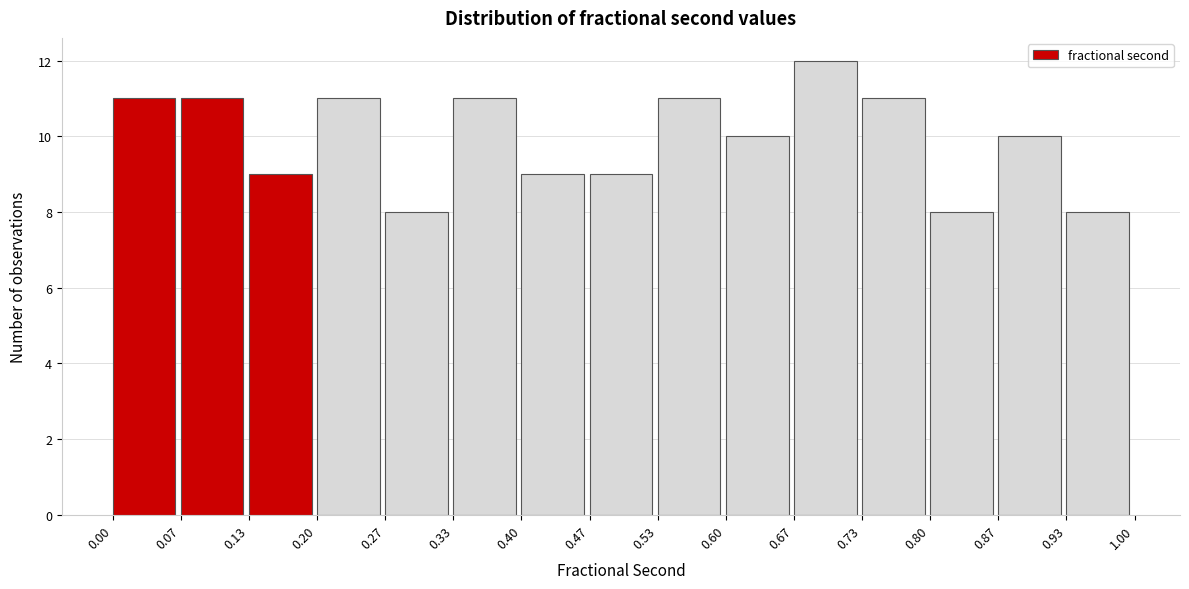

Reading left to right, transcribe this chart: for each bar, give the range it covers on the x-axis and its height. The values are not printed on the chart, so give them approximately, as read against the axis.

0.00 to 0.07: 11
0.07 to 0.13: 11
0.13 to 0.20: 9
0.20 to 0.27: 11
0.27 to 0.33: 8
0.33 to 0.40: 11
0.40 to 0.47: 9
0.47 to 0.53: 9
0.53 to 0.60: 11
0.60 to 0.67: 10
0.67 to 0.73: 12
0.73 to 0.80: 11
0.80 to 0.87: 8
0.87 to 0.93: 10
0.93 to 1.00: 8